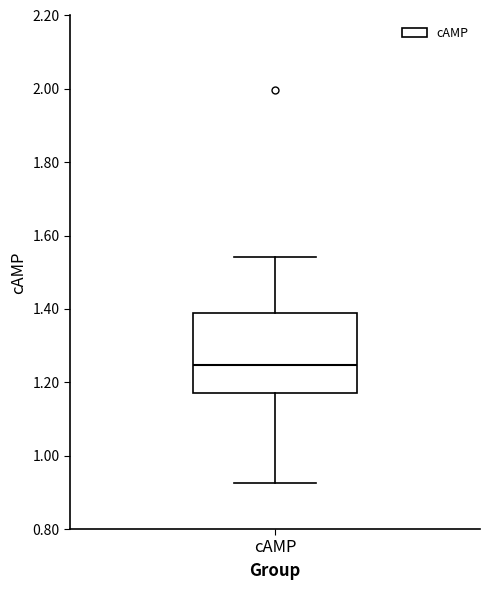

Where does the median line of the box for cAMP sit on the y-axis? The values are not printed on the chart, so give them approximately, as read against the axis.

1.24